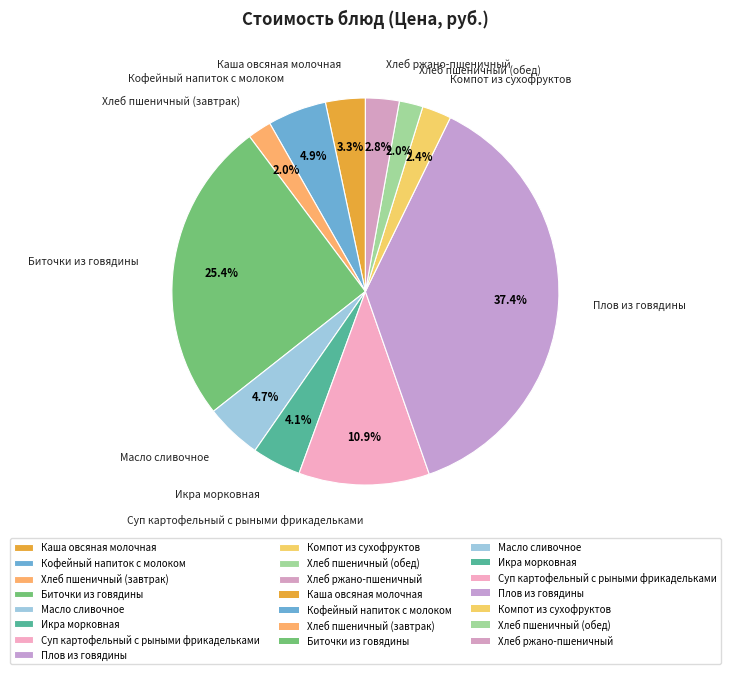

Does Суп картофельный с рыными фрикадельками account for over 50% of the chart?

No